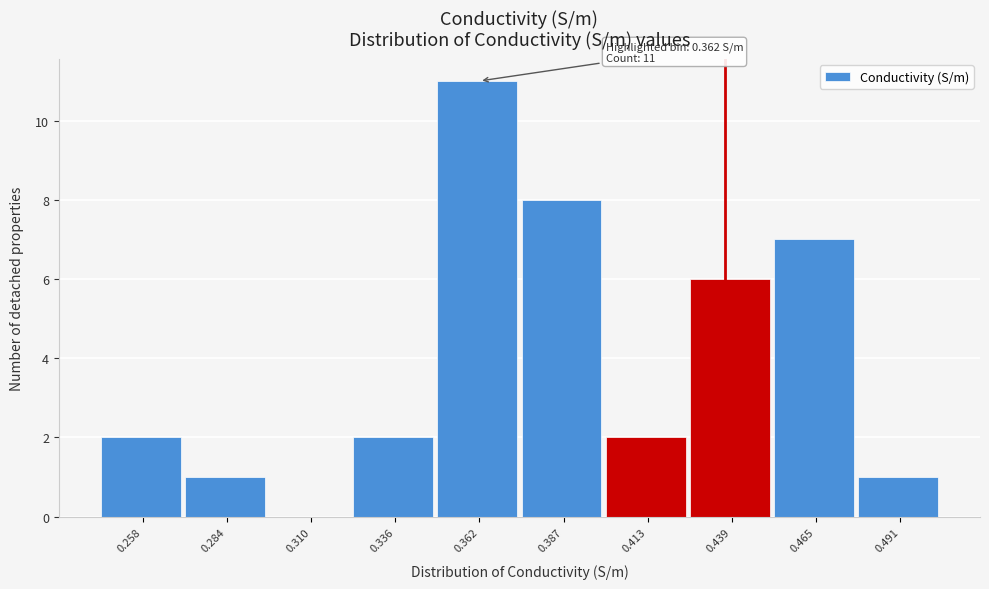

Reading left to right, list all the values displayed in this chart.

0.258=2	0.284=1	0.310=0	0.336=2	0.362=11	0.387=8	0.413=2	0.439=6	0.465=7	0.491=1